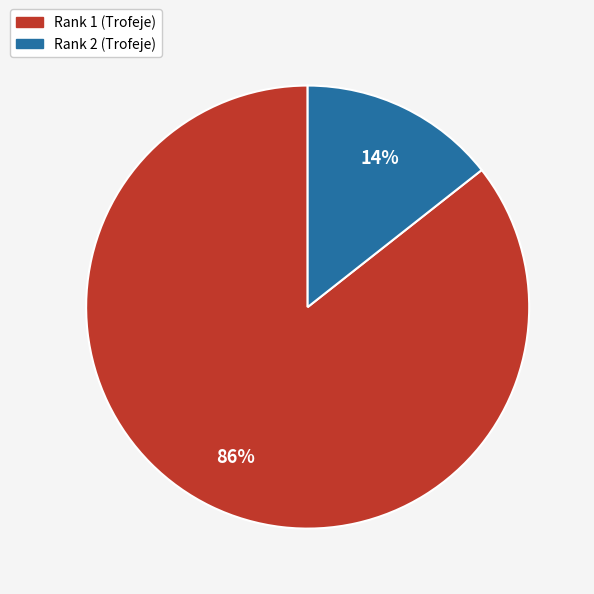

To the nearest percent, what is the average slice percentage?

50%